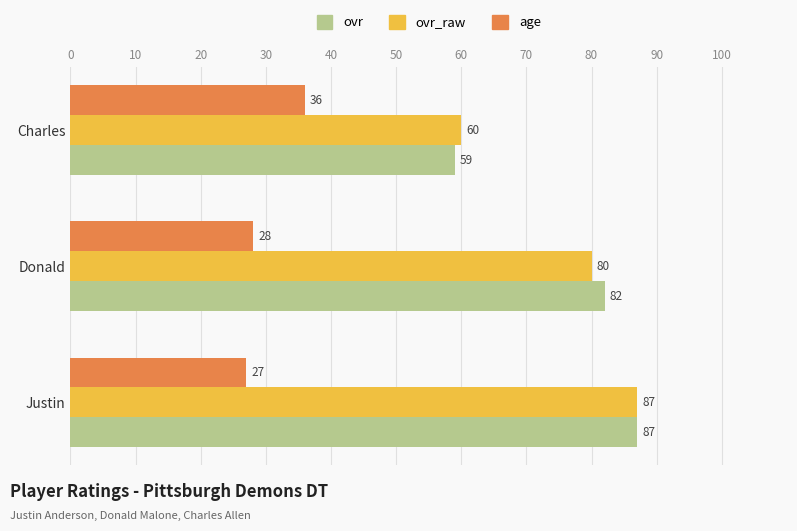

At Donald, list the series in order from smallest to largest.

age, ovr_raw, ovr